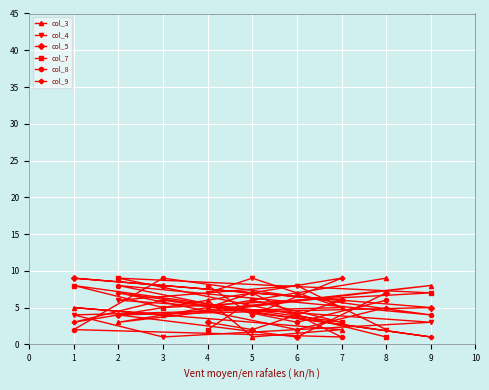

Is it true that col_3 equals 13 at 8?

False